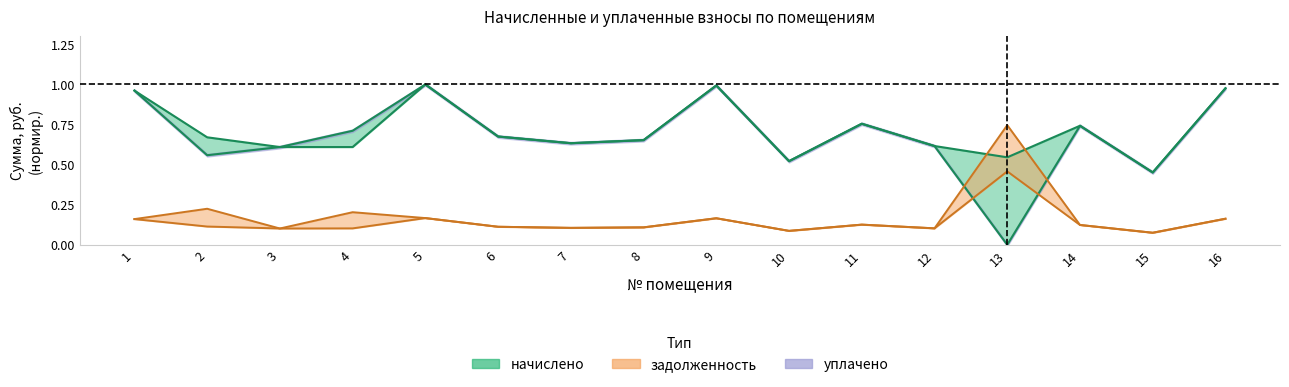

True or false: начислено has more than 2 points higher than both neighbors.

True